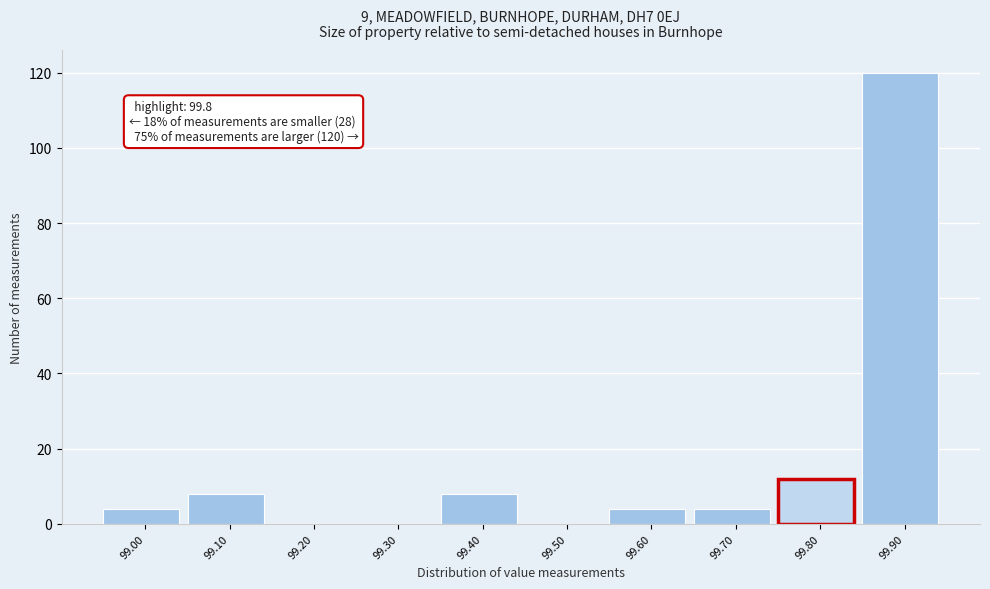

Which range on the x-axis has the tallest bar?

99.85 to 99.95